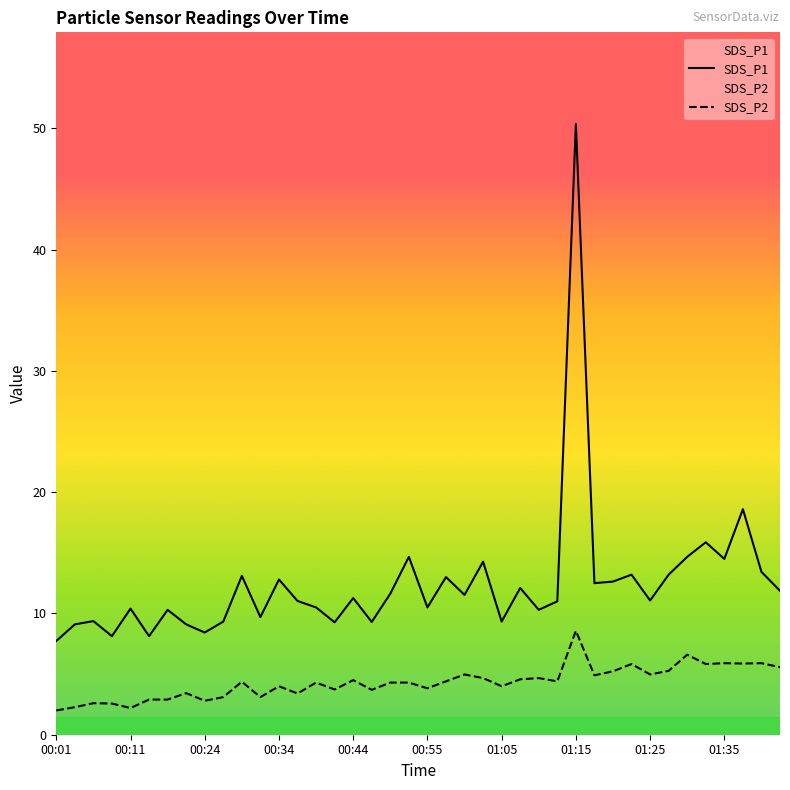

Rank the series by their maximum value, from highest to lowest.

SDS_P1, SDS_P2